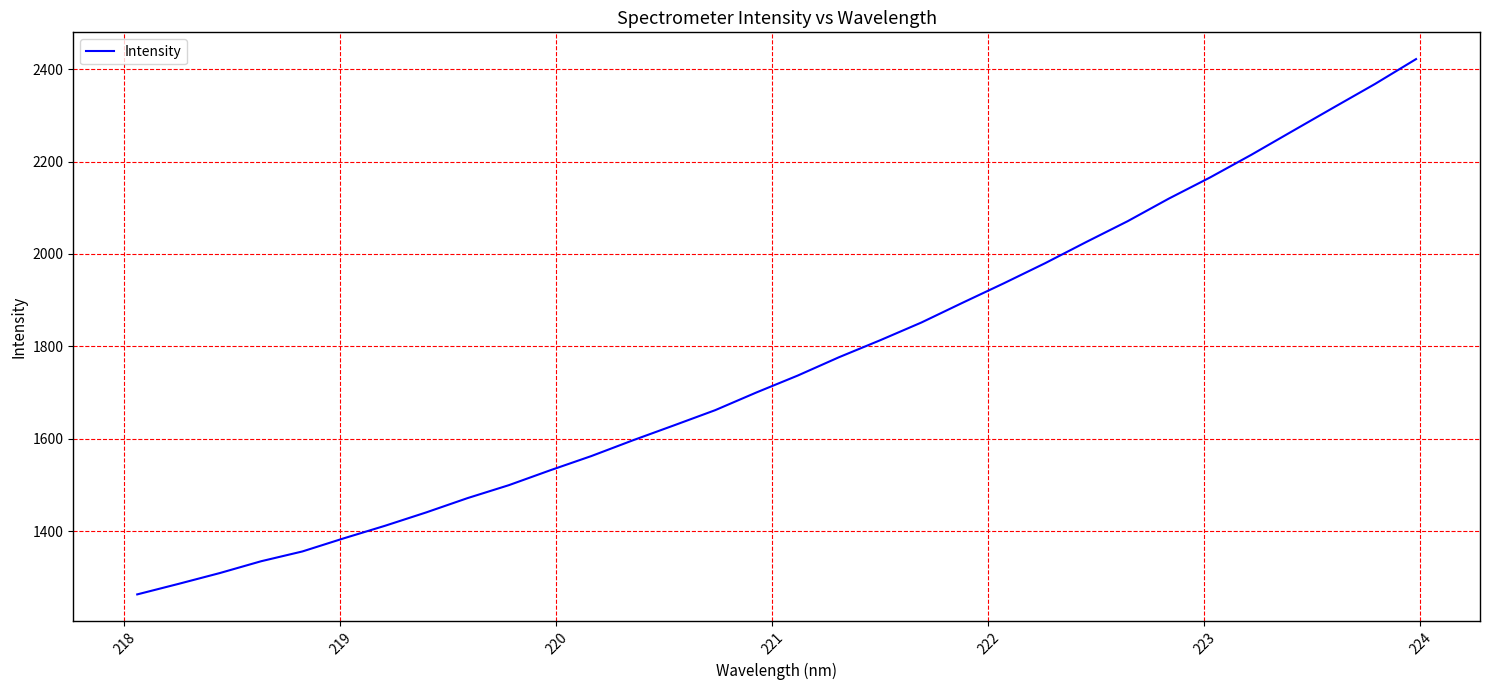

What is the minimum value shown in the chart?

1262.8